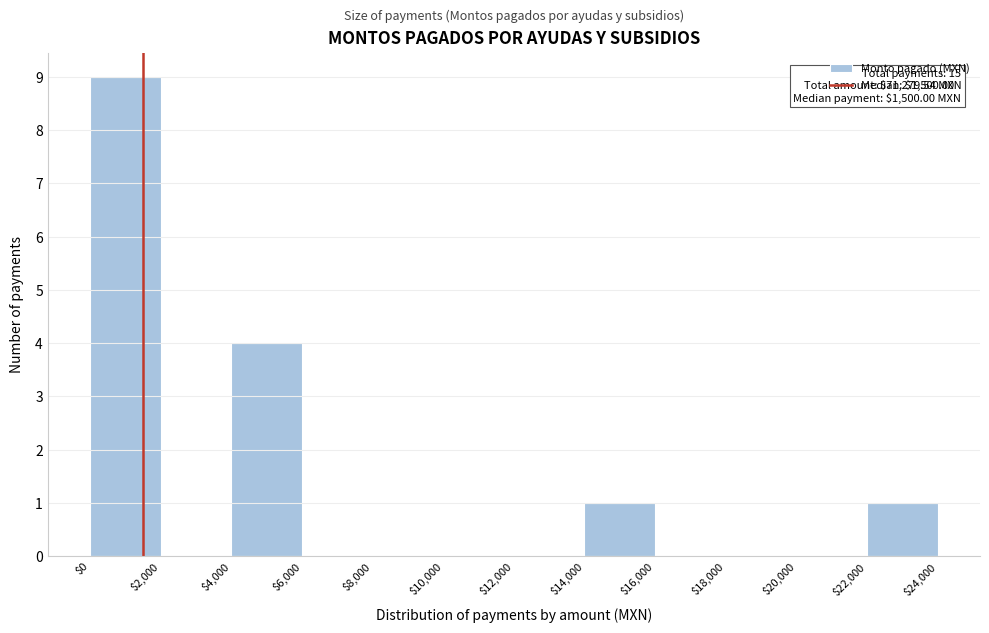

Which range on the x-axis has the tallest bar?

$0 to $2,000